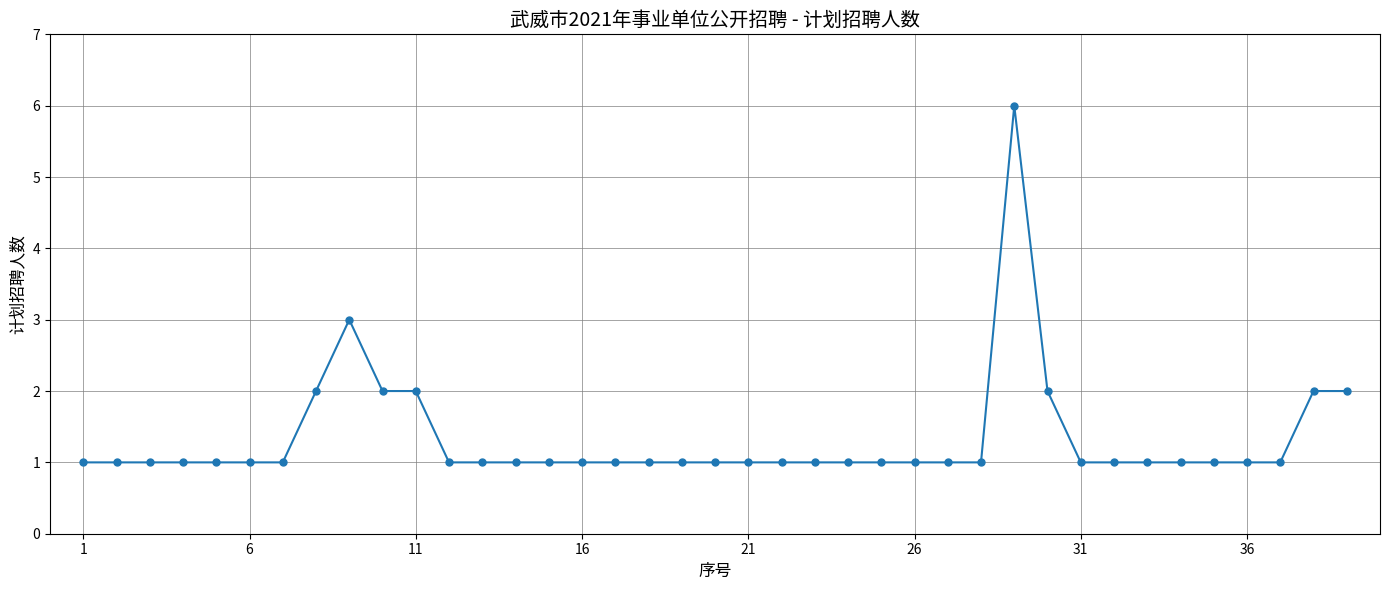

What is the maximum value shown in the chart?

6